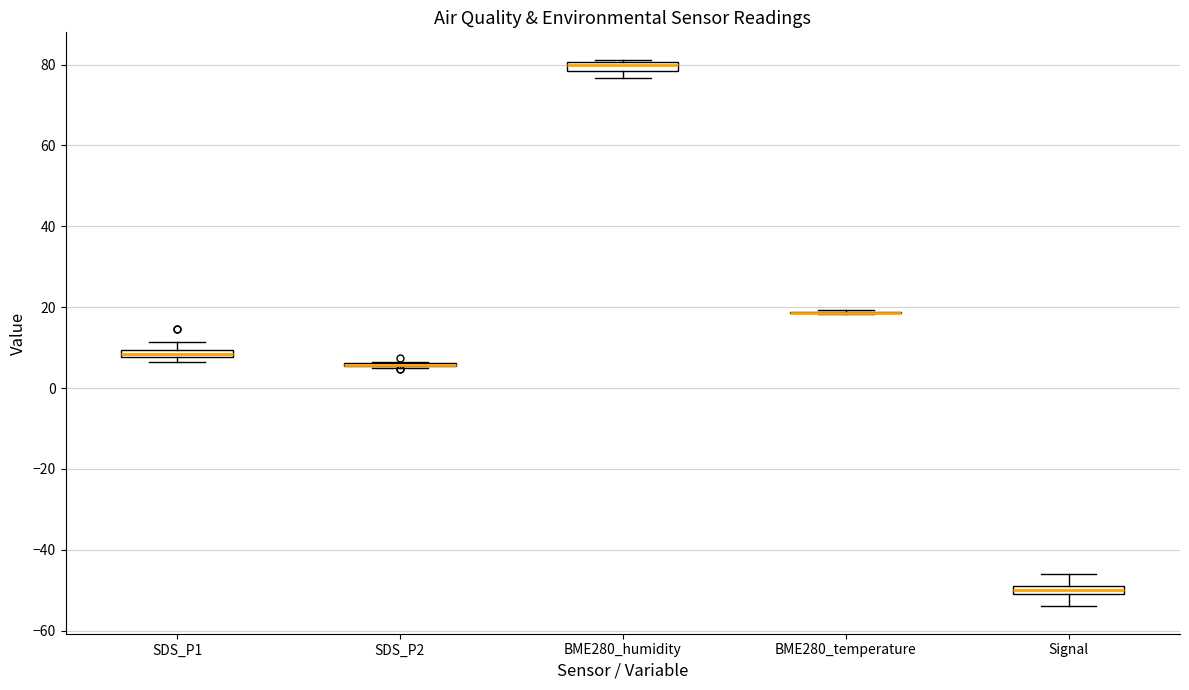

Where is the lower edge of the box for BME280_humidity on the y-axis? The values are not printed on the chart, so give them approximately, as read against the axis.

78